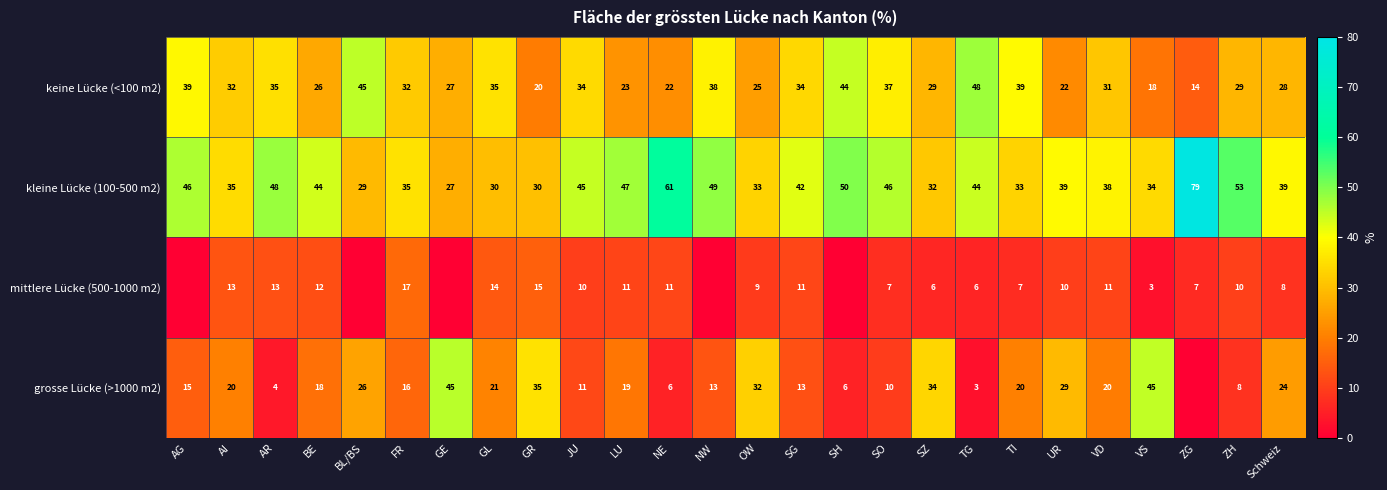

Is the value of grosse Lücke (>1000 m2) at ZH greater than the value of kleine Lücke (100-500 m2) at GR?

No